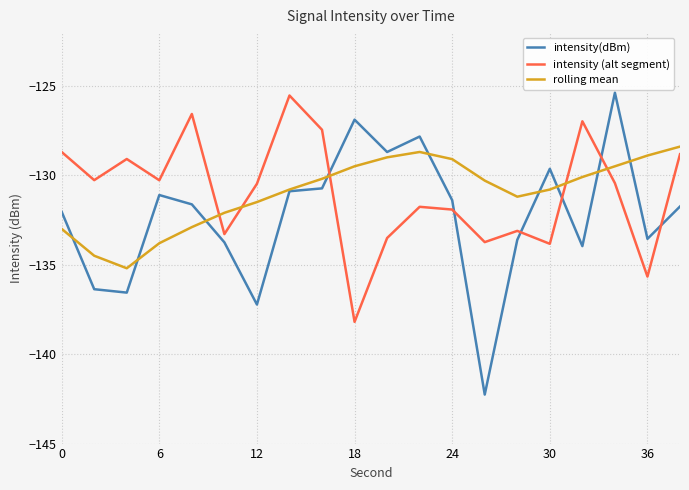

After their last crossing, which series has the higher values: intensity (alt segment) or rolling mean?

rolling mean